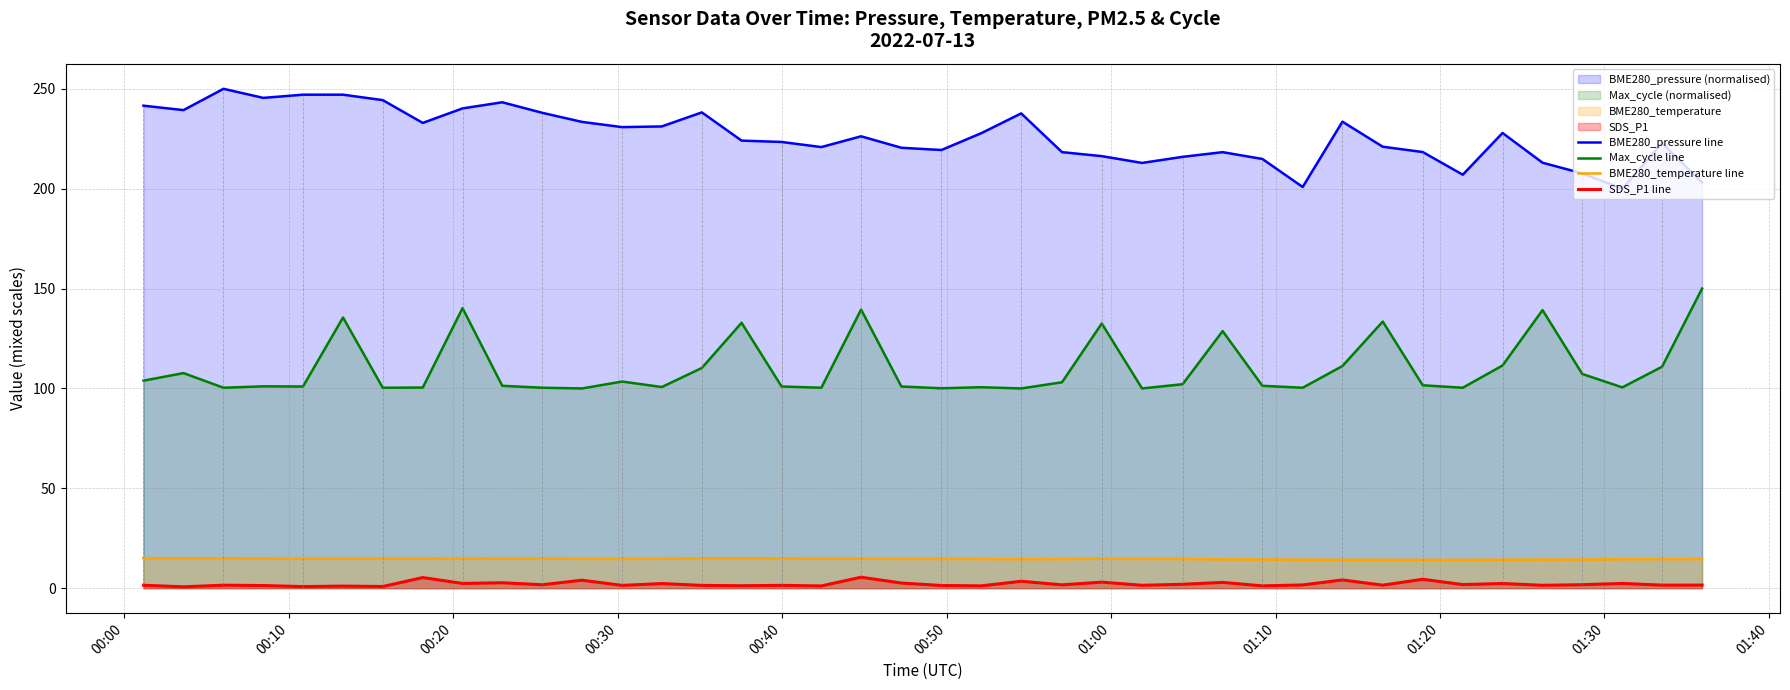

True or false: BME280_pressure line and BME280_temperature line cross at least once.

False